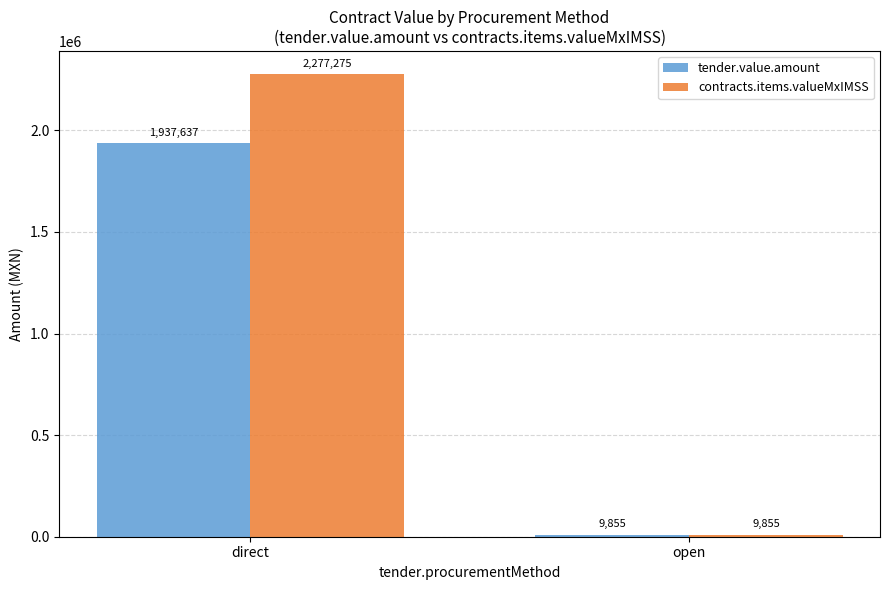

Which series changed the most between direct and open?

contracts.items.valueMxIMSS